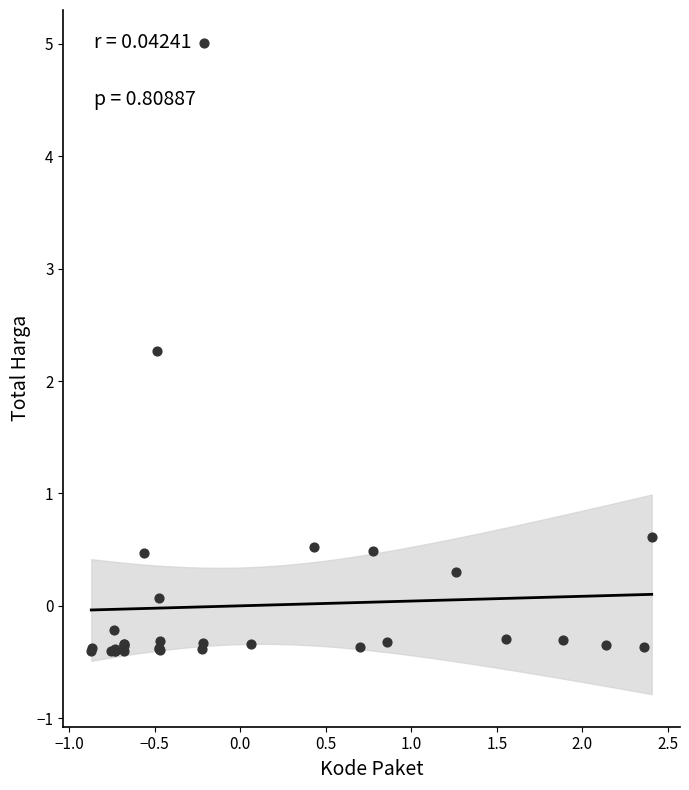

What Y value in the scatter plot is closest to 2?

2.3